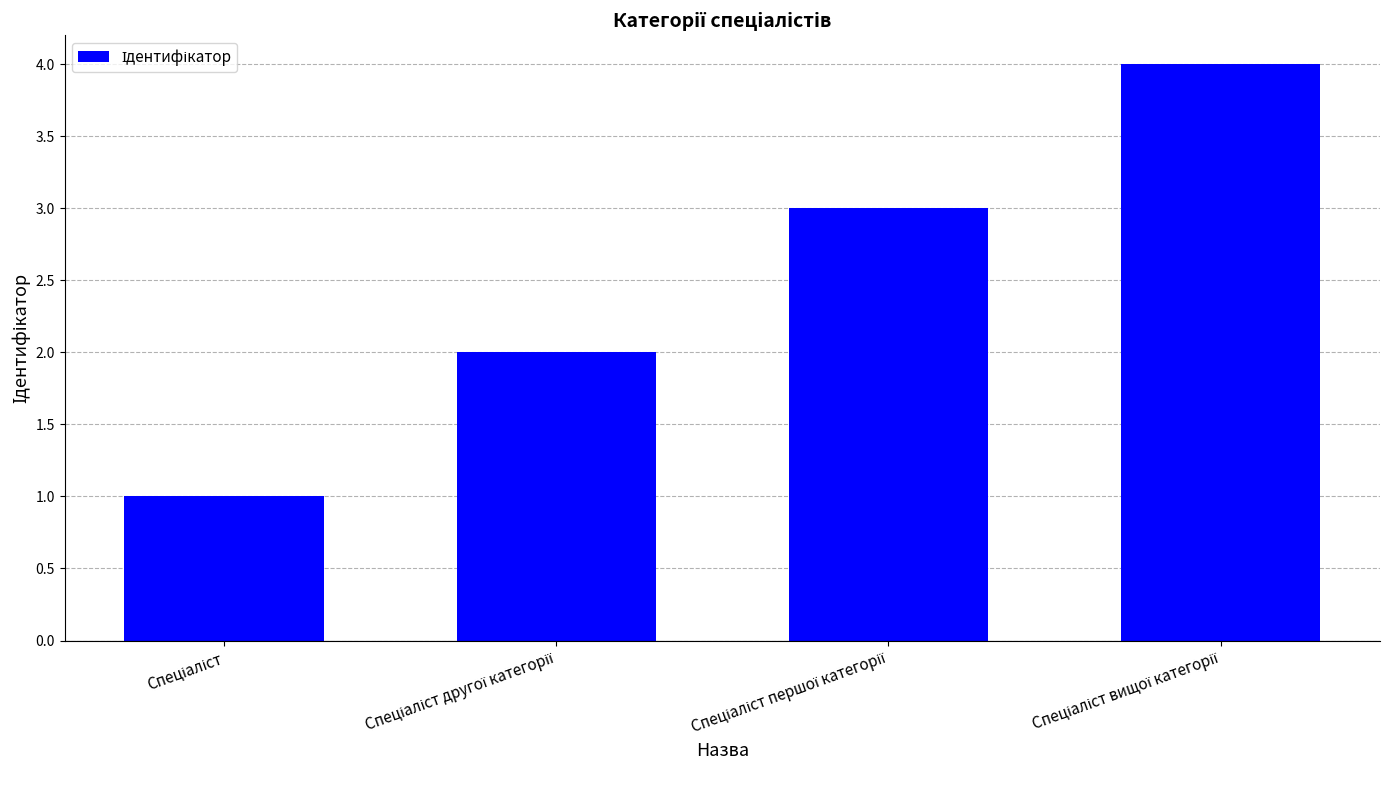

What is the sum of all values?

10